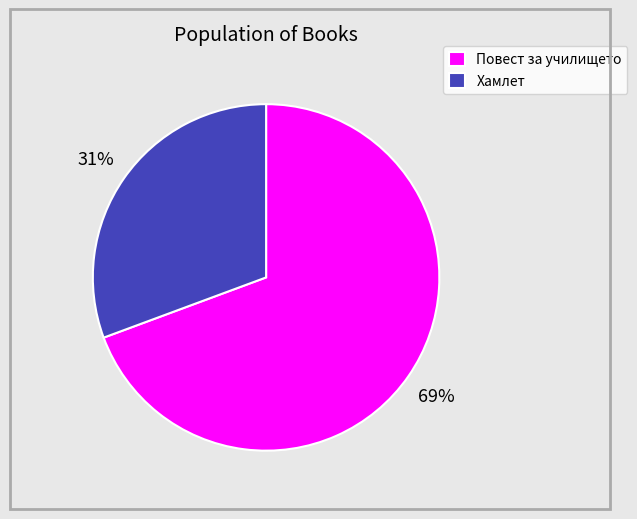

Is it true that Повест за училището is 69% of the pie?

True